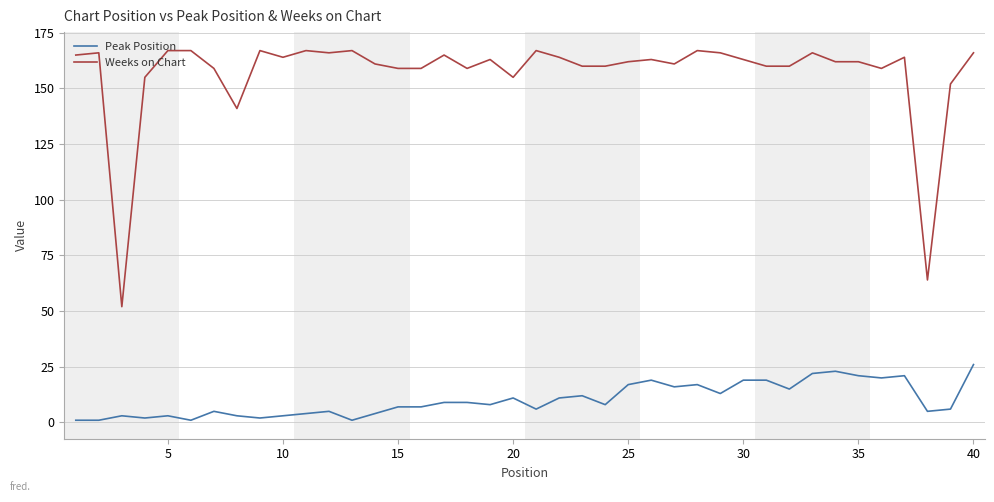

List the series in order of their peak value, lowest first.

Peak Position, Weeks on Chart